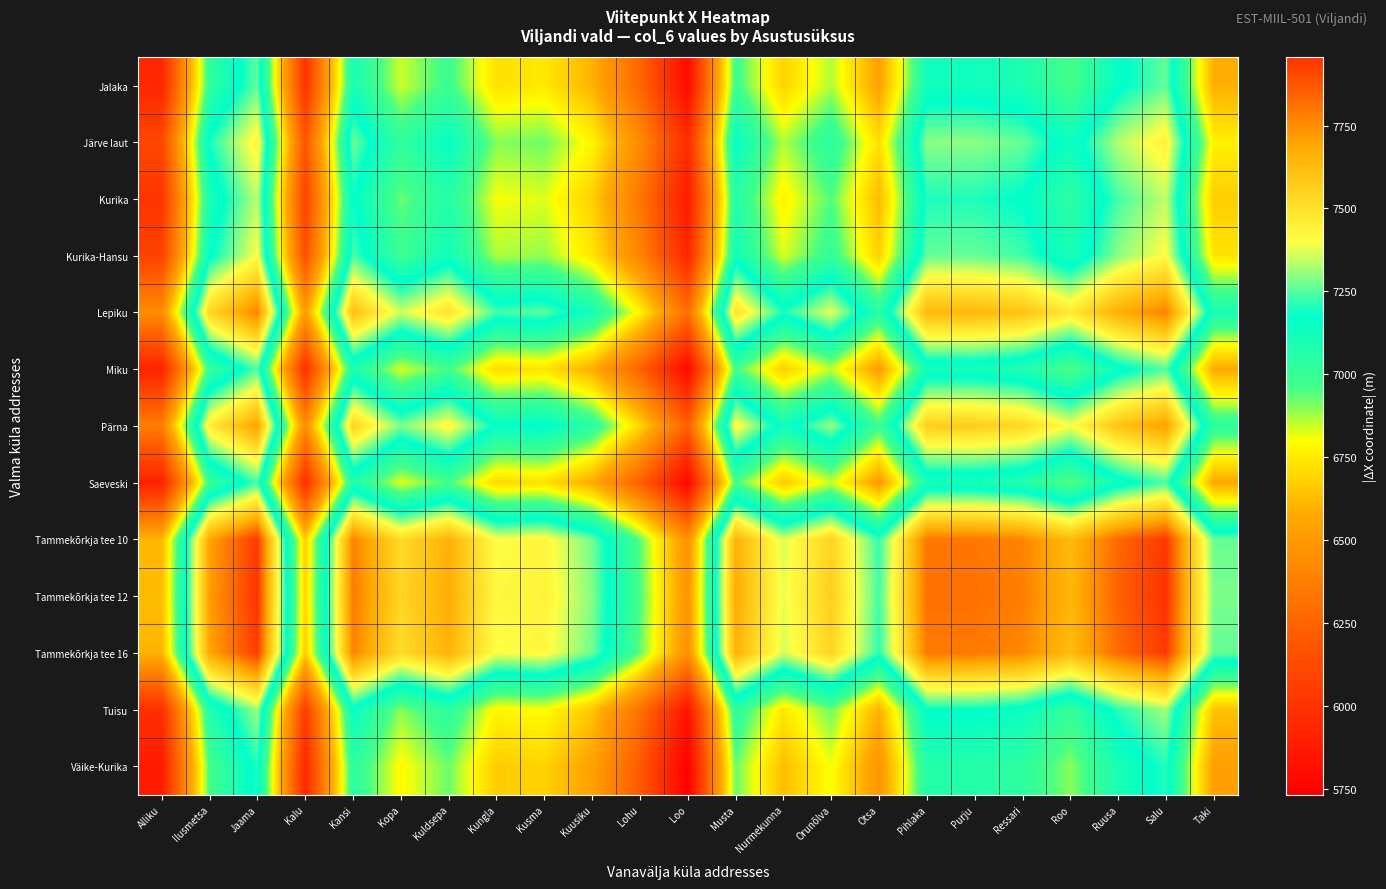

Reading right to left, transcribe all the data shown in this chart.

Jalaka: Taki=6591	Salu=7264	Ruusa=7156	Roo=6955	Ressari=7090	Purju=7123	Pihlaka=7122	Otsa=6543	Orunõlva=6867	Nurmekunna=6689	Musta=6984	Loo=5790	Lohu=6261	Kuusiku=6600	Kusma=6746	Kungla=6724	Kuldsepa=6981	Kopa=6843	Kansi=7099	Kalu=6003	Jaama=7261	Ilusmetsa=7021	Alliku=5935
Järve laut: Taki=6766	Salu=7439	Ruusa=7331	Roo=7130	Ressari=7265	Purju=7298	Pihlaka=7297	Otsa=6718	Orunõlva=7042	Nurmekunna=6864	Musta=7159	Loo=5965	Lohu=6436	Kuusiku=6775	Kusma=6921	Kungla=6899	Kuldsepa=7156	Kopa=7018	Kansi=7274	Kalu=6178	Jaama=7436	Ilusmetsa=7196	Alliku=6110
Kurika: Taki=6671	Salu=7344	Ruusa=7236	Roo=7035	Ressari=7170	Purju=7203	Pihlaka=7202	Otsa=6623	Orunõlva=6947	Nurmekunna=6769	Musta=7064	Loo=5870	Lohu=6341	Kuusiku=6680	Kusma=6826	Kungla=6804	Kuldsepa=7061	Kopa=6923	Kansi=7179	Kalu=6083	Jaama=7341	Ilusmetsa=7101	Alliku=6015
Kurika-Hansu: Taki=6733	Salu=7406	Ruusa=7298	Roo=7097	Ressari=7232	Purju=7265	Pihlaka=7264	Otsa=6685	Orunõlva=7009	Nurmekunna=6831	Musta=7126	Loo=5932	Lohu=6403	Kuusiku=6742	Kusma=6888	Kungla=6866	Kuldsepa=7123	Kopa=6985	Kansi=7241	Kalu=6145	Jaama=7403	Ilusmetsa=7163	Alliku=6077
Lepiku: Taki=7103	Salu=7776	Ruusa=7668	Roo=7467	Ressari=7602	Purju=7635	Pihlaka=7634	Otsa=7055	Orunõlva=7379	Nurmekunna=7201	Musta=7496	Loo=6302	Lohu=6773	Kuusiku=7112	Kusma=7258	Kungla=7236	Kuldsepa=7493	Kopa=7355	Kansi=7611	Kalu=6515	Jaama=7773	Ilusmetsa=7533	Alliku=6447
Miku: Taki=6578	Salu=7251	Ruusa=7143	Roo=6942	Ressari=7077	Purju=7110	Pihlaka=7109	Otsa=6530	Orunõlva=6854	Nurmekunna=6676	Musta=6971	Loo=5777	Lohu=6248	Kuusiku=6587	Kusma=6733	Kungla=6711	Kuldsepa=6968	Kopa=6830	Kansi=7086	Kalu=5990	Jaama=7248	Ilusmetsa=7008	Alliku=5922
Pärna: Taki=7031	Salu=7704	Ruusa=7596	Roo=7395	Ressari=7530	Purju=7563	Pihlaka=7562	Otsa=6983	Orunõlva=7307	Nurmekunna=7129	Musta=7424	Loo=6230	Lohu=6701	Kuusiku=7040	Kusma=7186	Kungla=7164	Kuldsepa=7421	Kopa=7283	Kansi=7539	Kalu=6443	Jaama=7701	Ilusmetsa=7461	Alliku=6375
Saeveski: Taki=6569	Salu=7242	Ruusa=7134	Roo=6933	Ressari=7068	Purju=7101	Pihlaka=7100	Otsa=6521	Orunõlva=6845	Nurmekunna=6667	Musta=6962	Loo=5768	Lohu=6239	Kuusiku=6578	Kusma=6724	Kungla=6702	Kuldsepa=6959	Kopa=6821	Kansi=7077	Kalu=5981	Jaama=7239	Ilusmetsa=6999	Alliku=5913
Tammekõrkja tee 10: Taki=7267	Salu=7940	Ruusa=7832	Roo=7631	Ressari=7766	Purju=7799	Pihlaka=7798	Otsa=7219	Orunõlva=7543	Nurmekunna=7365	Musta=7660	Loo=6466	Lohu=6937	Kuusiku=7276	Kusma=7422	Kungla=7400	Kuldsepa=7657	Kopa=7519	Kansi=7775	Kalu=6679	Jaama=7937	Ilusmetsa=7697	Alliku=6611
Tammekõrkja tee 12: Taki=7283	Salu=7956	Ruusa=7848	Roo=7647	Ressari=7782	Purju=7815	Pihlaka=7814	Otsa=7235	Orunõlva=7559	Nurmekunna=7381	Musta=7676	Loo=6482	Lohu=6953	Kuusiku=7292	Kusma=7438	Kungla=7416	Kuldsepa=7673	Kopa=7535	Kansi=7791	Kalu=6695	Jaama=7953	Ilusmetsa=7713	Alliku=6627
Tammekõrkja tee 16: Taki=7262	Salu=7935	Ruusa=7827	Roo=7626	Ressari=7761	Purju=7794	Pihlaka=7793	Otsa=7214	Orunõlva=7538	Nurmekunna=7360	Musta=7655	Loo=6461	Lohu=6932	Kuusiku=7271	Kusma=7417	Kungla=7395	Kuldsepa=7652	Kopa=7514	Kansi=7770	Kalu=6674	Jaama=7932	Ilusmetsa=7692	Alliku=6606
Tuisu: Taki=6645	Salu=7318	Ruusa=7210	Roo=7009	Ressari=7144	Purju=7177	Pihlaka=7176	Otsa=6597	Orunõlva=6921	Nurmekunna=6743	Musta=7038	Loo=5844	Lohu=6315	Kuusiku=6654	Kusma=6800	Kungla=6778	Kuldsepa=7035	Kopa=6897	Kansi=7153	Kalu=6057	Jaama=7315	Ilusmetsa=7075	Alliku=5989
Väike-Kurika: Taki=6533	Salu=7206	Ruusa=7098	Roo=6897	Ressari=7032	Purju=7065	Pihlaka=7064	Otsa=6485	Orunõlva=6809	Nurmekunna=6631	Musta=6926	Loo=5732	Lohu=6203	Kuusiku=6542	Kusma=6688	Kungla=6666	Kuldsepa=6923	Kopa=6785	Kansi=7041	Kalu=5945	Jaama=7203	Ilusmetsa=6963	Alliku=5877